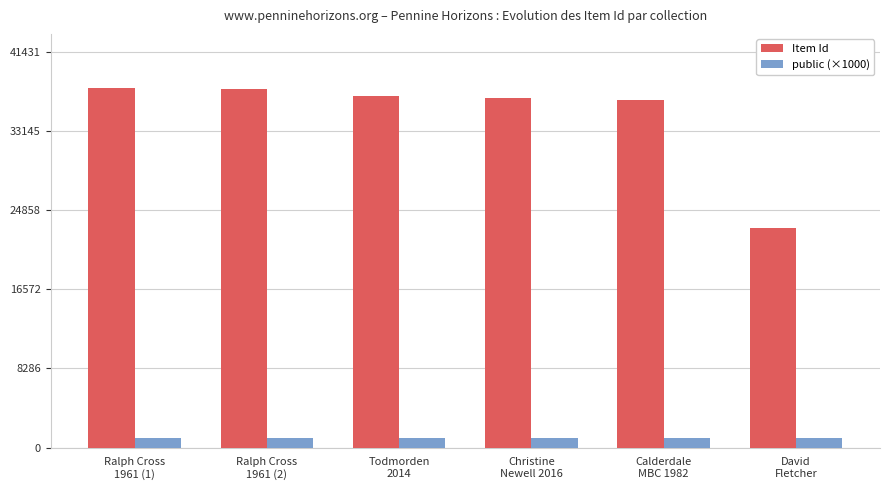

Which series has the widest spread of values?

Item Id